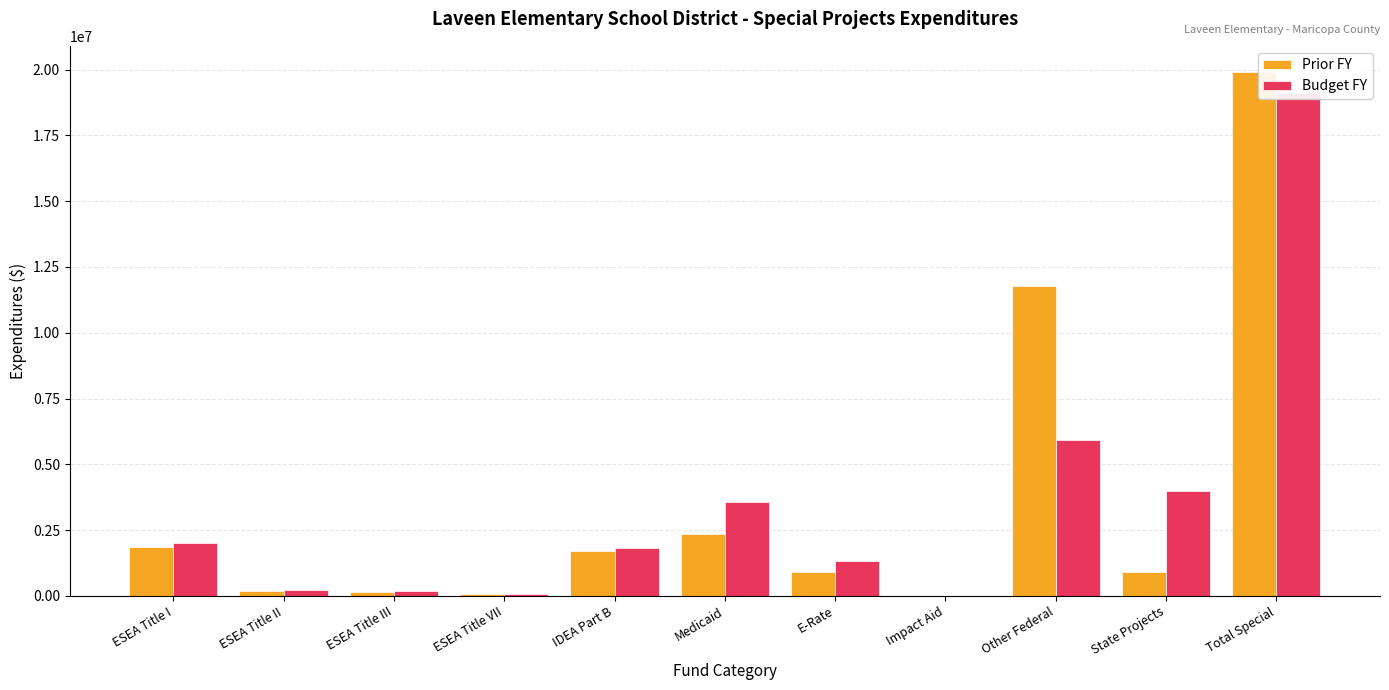

What is the lowest value of the Budget FY series?

715